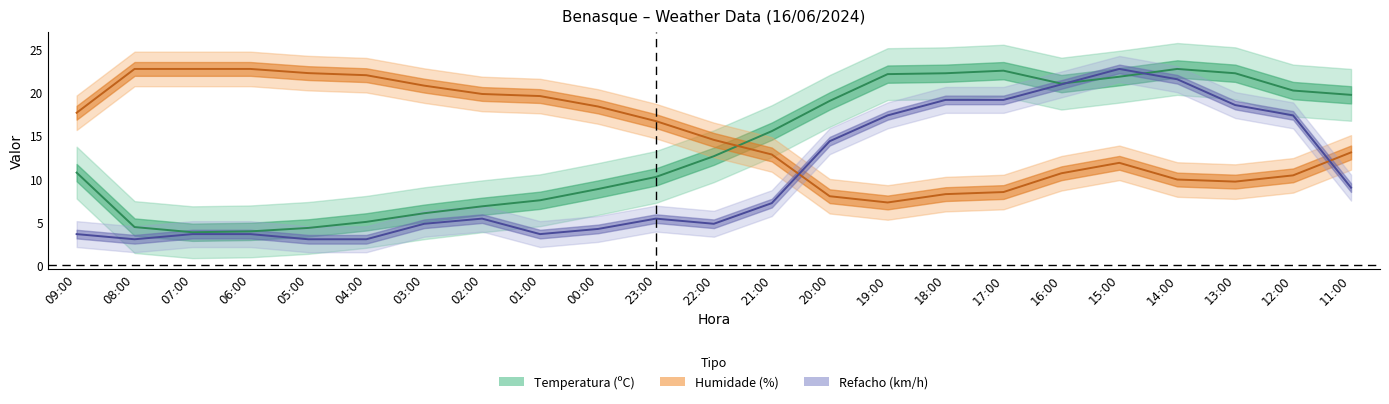

True or false: Humidade and Refacho cross at least once.

True